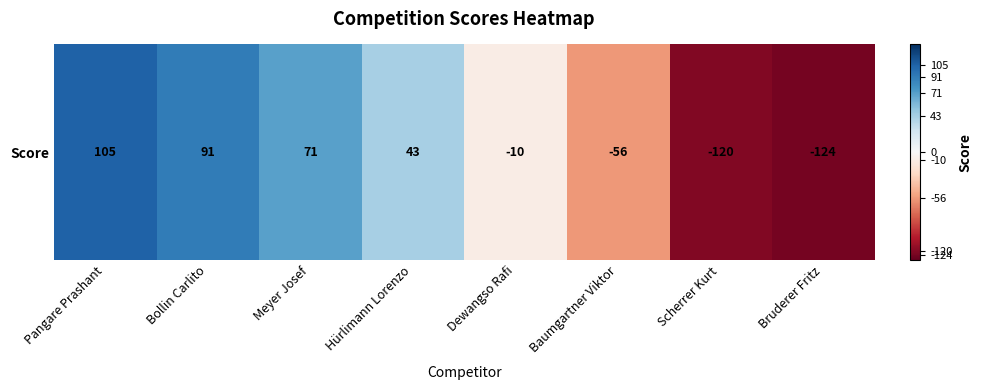

Which label corresponds to the smallest value in the chart?

Bruderer Fritz